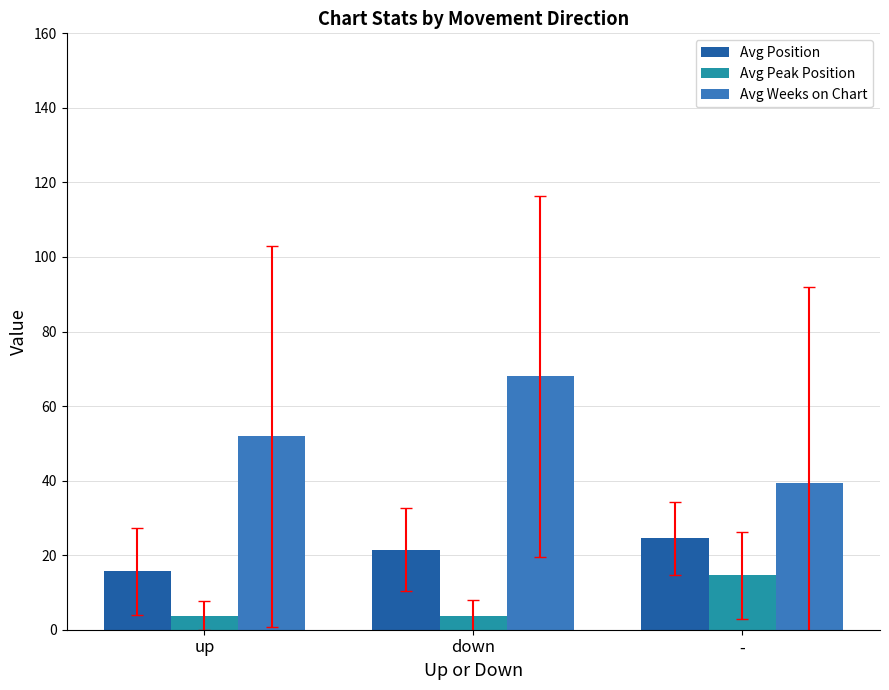

What is the label of the 3rd bar from the left?

-